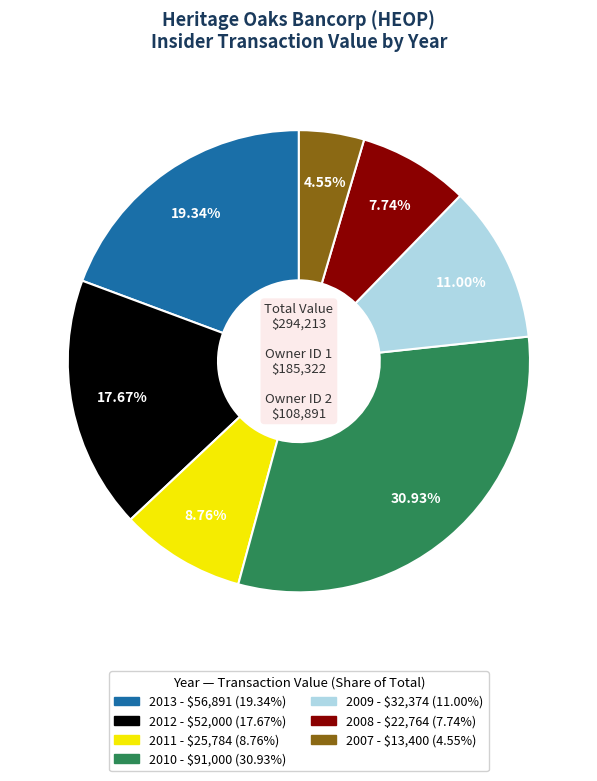

Does any single category account for the majority?

No